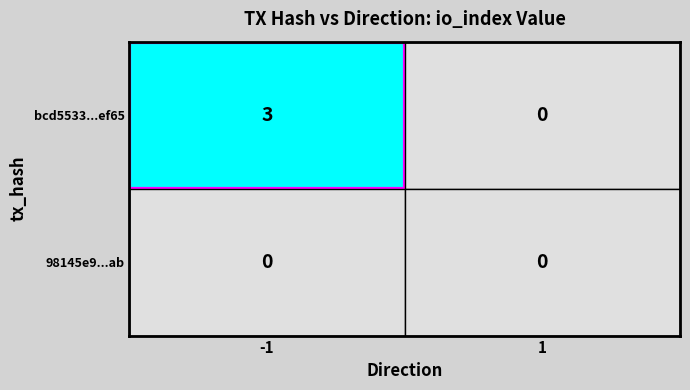

Is the value of 98145e986f368a6b841f3b125d407db438940ab at 1 greater than the value of bcd5533350fba74bd2341326bdcf52cc1c2ef65 at -1?

No